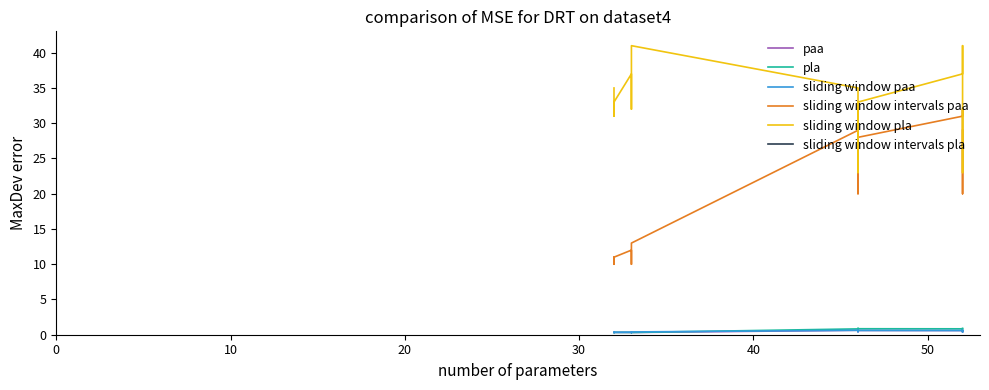

How many lines are shown in the chart?

5